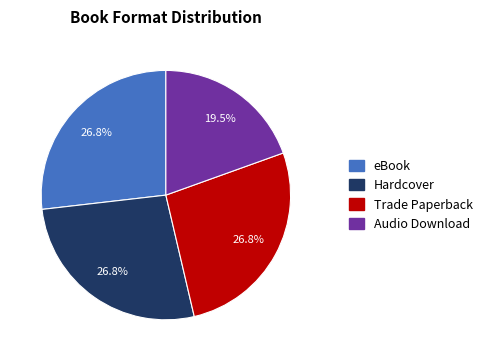

Combined, do Hardcover and Trade Paperback account for over 50%?

Yes